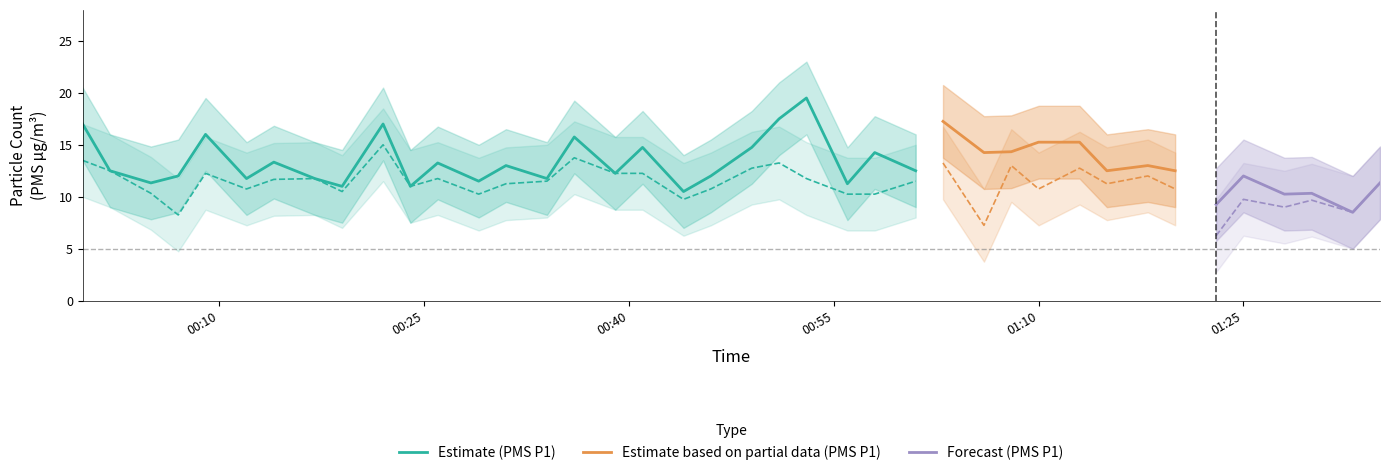

Is it true that PMS_P2_upper equals 9.4 at 2023/09/02 00:34?

False